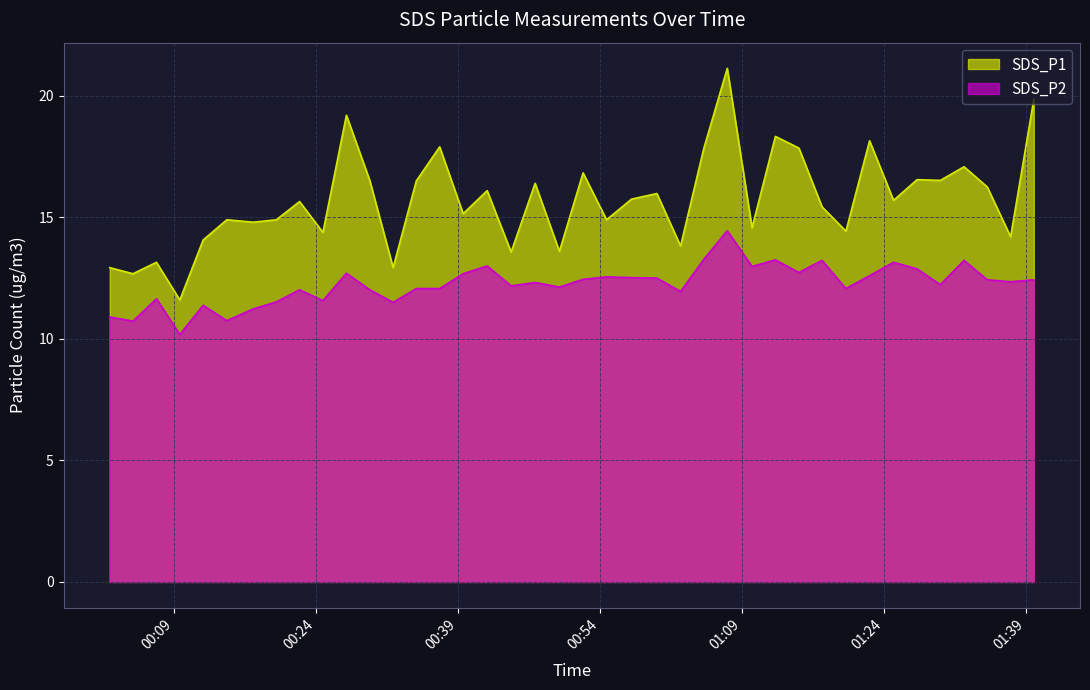

Reading left to right, transcribe all the data shown in this chart.

SDS_P1: 2022/06/17 00:02:11=12.9	2022/06/17 00:04:38=12.7	2022/06/17 00:07:07=13.2	2022/06/17 00:09:35=11.6	2022/06/17 00:12:03=14.1	2022/06/17 00:14:33=14.9	2022/06/17 00:17:20=14.8	2022/06/17 00:19:47=14.9	2022/06/17 00:22:14=15.7	2022/06/17 00:24:42=14.4	2022/06/17 00:27:11=19.2	2022/06/17 00:29:39=16.5	2022/06/17 00:32:07=12.9	2022/06/17 00:34:34=16.5	2022/06/17 00:37:02=17.9	2022/06/17 00:39:31=15.2	2022/06/17 00:42:03=16.1	2022/06/17 00:44:35=13.6	2022/06/17 00:47:07=16.4	2022/06/17 00:49:41=13.6	2022/06/17 00:52:11=16.8	2022/06/17 00:54:40=14.9	2022/06/17 00:57:18=15.8	2022/06/17 00:59:59=16.0	2022/06/17 01:02:29=13.8	2022/06/17 01:04:56=17.8	2022/06/17 01:07:25=21.1	2022/06/17 01:10:02=14.6	2022/06/17 01:12:30=18.3	2022/06/17 01:14:59=17.9	2022/06/17 01:17:26=15.4	2022/06/17 01:19:57=14.4	2022/06/17 01:22:27=18.1	2022/06/17 01:24:59=15.7	2022/06/17 01:27:28=16.6	2022/06/17 01:29:55=16.5	2022/06/17 01:32:26=17.1	2022/06/17 01:34:53=16.2	2022/06/17 01:37:21=14.2	2022/06/17 01:39:48=19.9
SDS_P2: 2022/06/17 00:02:11=10.9	2022/06/17 00:04:38=10.7	2022/06/17 00:07:07=11.7	2022/06/17 00:09:35=10.2	2022/06/17 00:12:03=11.4	2022/06/17 00:14:33=10.8	2022/06/17 00:17:20=11.2	2022/06/17 00:19:47=11.5	2022/06/17 00:22:14=12.0	2022/06/17 00:24:42=11.6	2022/06/17 00:27:11=12.7	2022/06/17 00:29:39=12.0	2022/06/17 00:32:07=11.5	2022/06/17 00:34:34=12.1	2022/06/17 00:37:02=12.1	2022/06/17 00:39:31=12.7	2022/06/17 00:42:03=13.0	2022/06/17 00:44:35=12.2	2022/06/17 00:47:07=12.3	2022/06/17 00:49:41=12.1	2022/06/17 00:52:11=12.4	2022/06/17 00:54:40=12.6	2022/06/17 00:57:18=12.5	2022/06/17 00:59:59=12.5	2022/06/17 01:02:29=11.9	2022/06/17 01:04:56=13.3	2022/06/17 01:07:25=14.4	2022/06/17 01:10:02=13.0	2022/06/17 01:12:30=13.2	2022/06/17 01:14:59=12.7	2022/06/17 01:17:26=13.2	2022/06/17 01:19:57=12.1	2022/06/17 01:22:27=12.6	2022/06/17 01:24:59=13.2	2022/06/17 01:27:28=12.9	2022/06/17 01:29:55=12.2	2022/06/17 01:32:26=13.2	2022/06/17 01:34:53=12.4	2022/06/17 01:37:21=12.3	2022/06/17 01:39:48=12.4